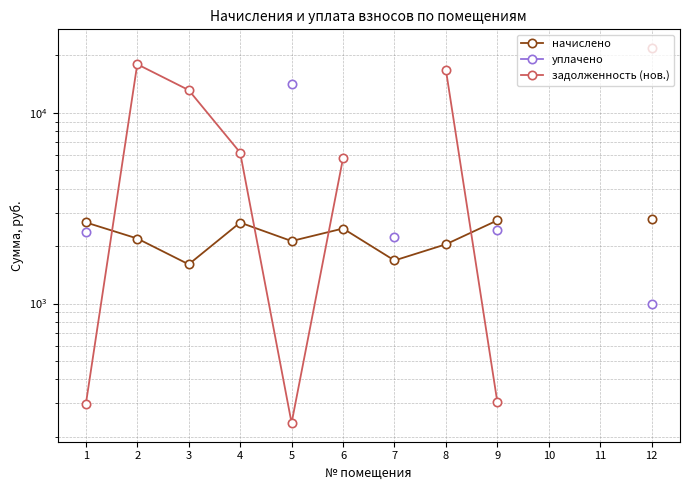

How many data points in уплачено are above 2242?

4